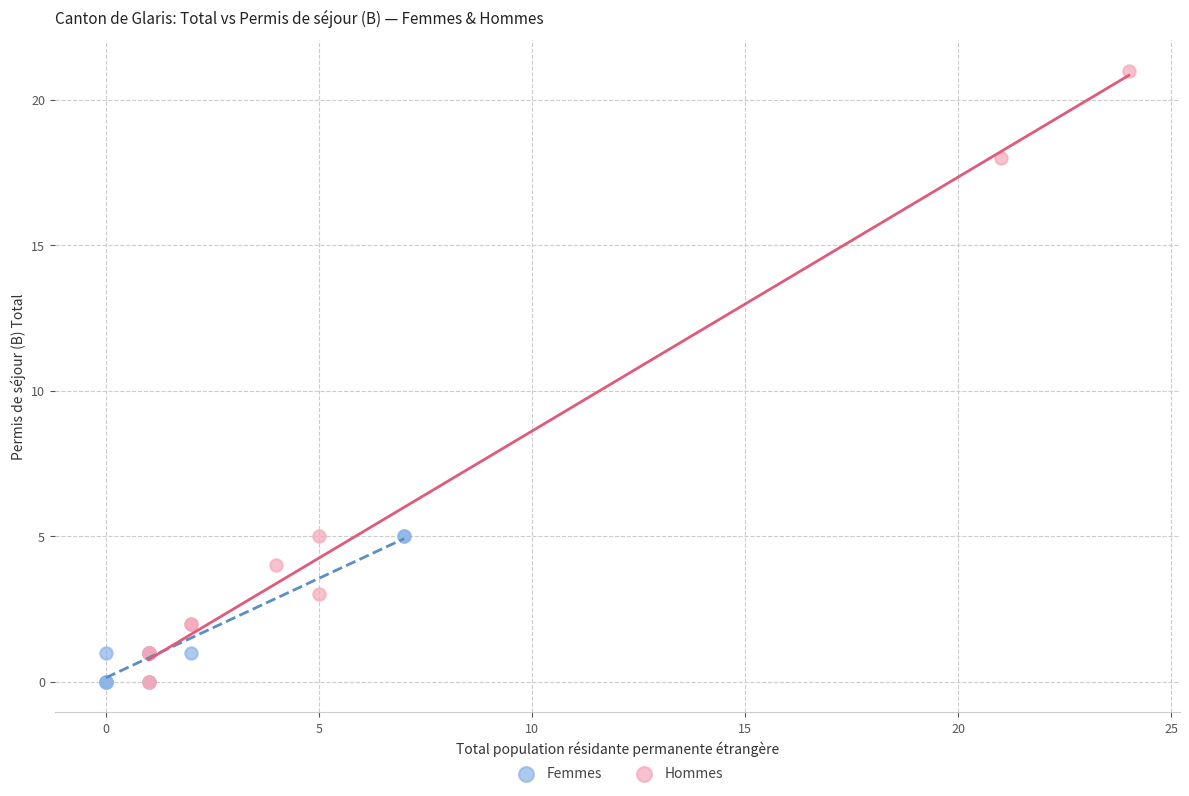

Which series contains the highest Y value?

Hommes